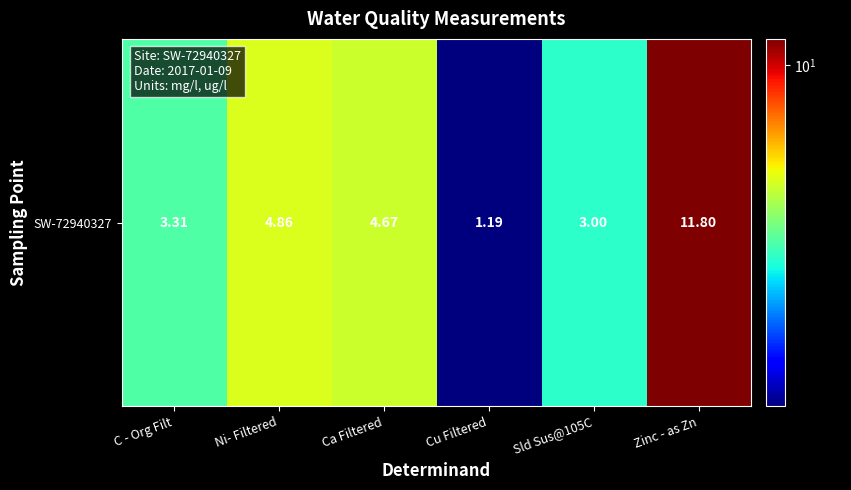

Rank the categories by value from highest to lowest.

Zinc - as Zn, Ni- Filtered, Ca Filtered, C - Org Filt, Sld Sus@105C, Cu Filtered